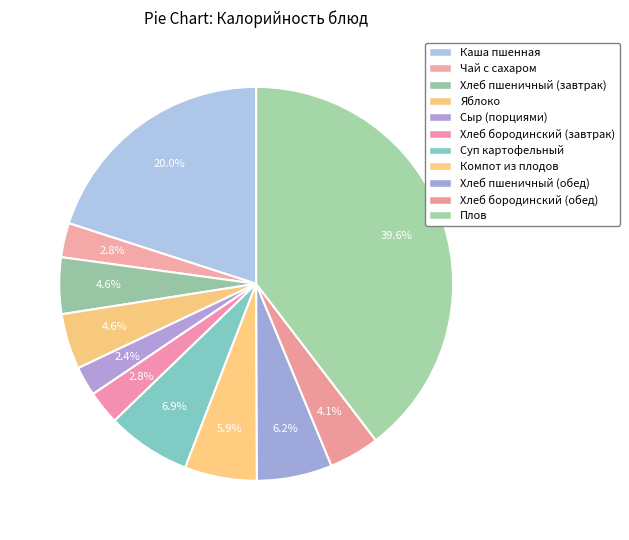

How many segments does this pie chart have?

11